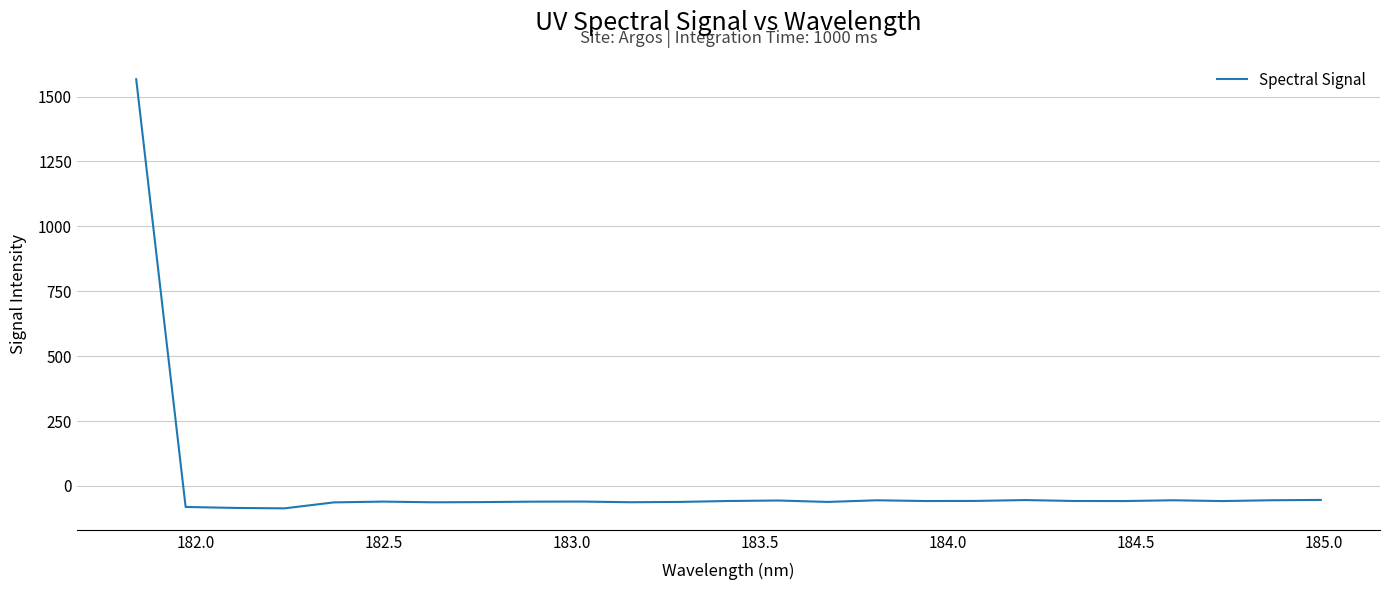

What is the difference between the maximum and minimum values?

1653.1